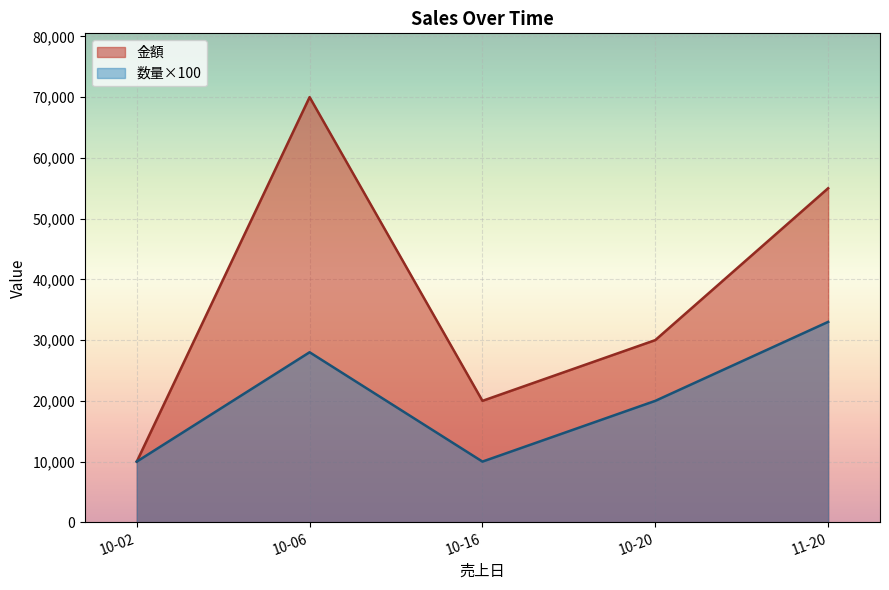

List the series in order of their peak value, lowest first.

数量×100, 金額